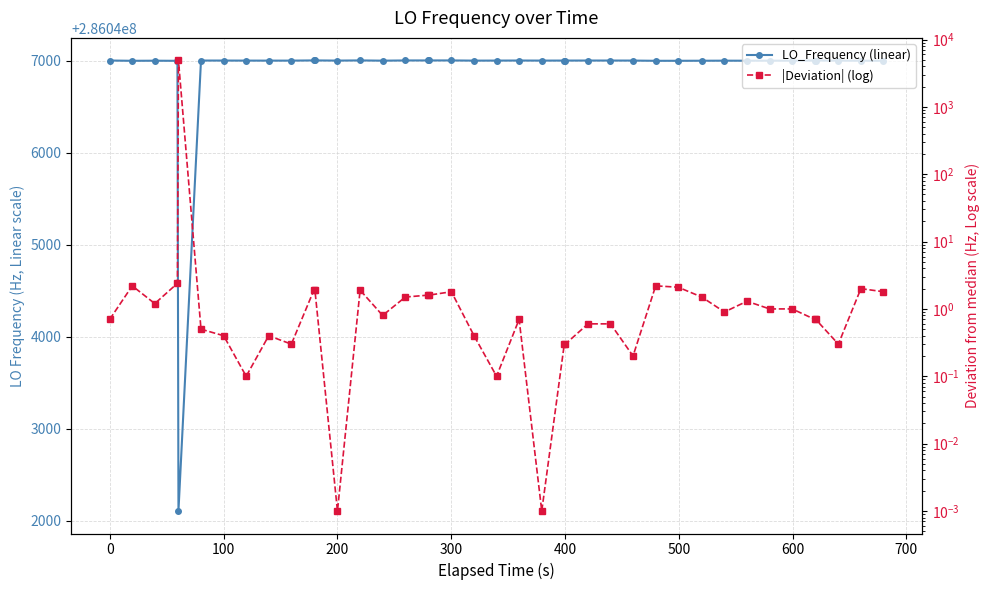

At 0, list the series in order from largest to smallest.

LO_Frequency (linear), |Deviation| (log)